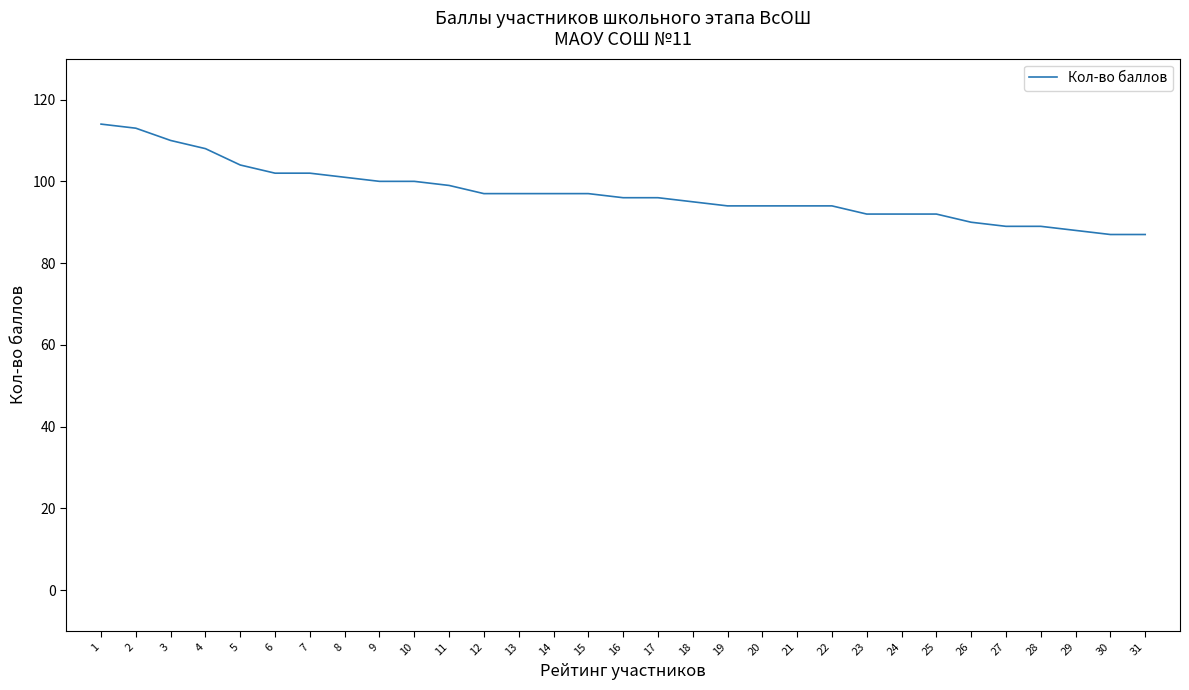

What is the ratio of the value at 10 to the value at 18?

1.1